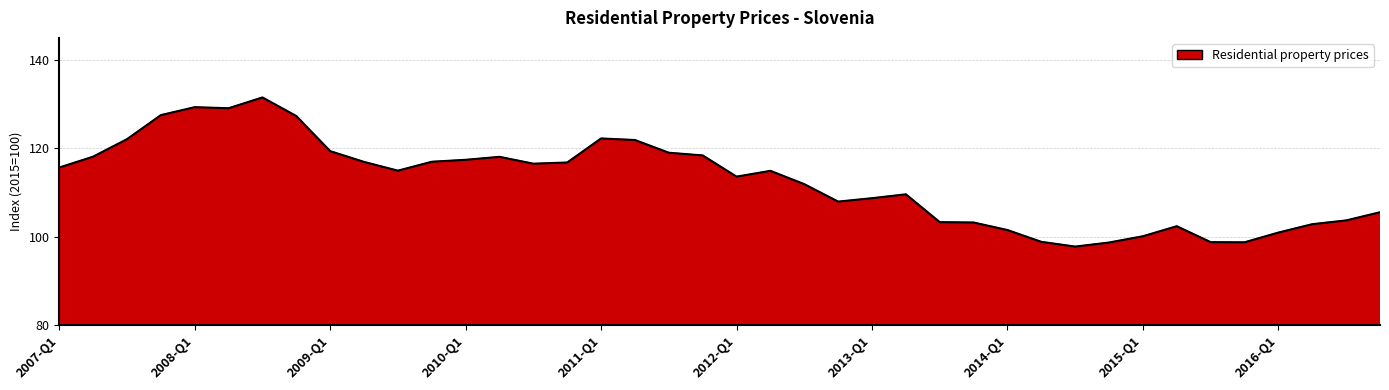

What is the maximum value shown in the chart?

131.5